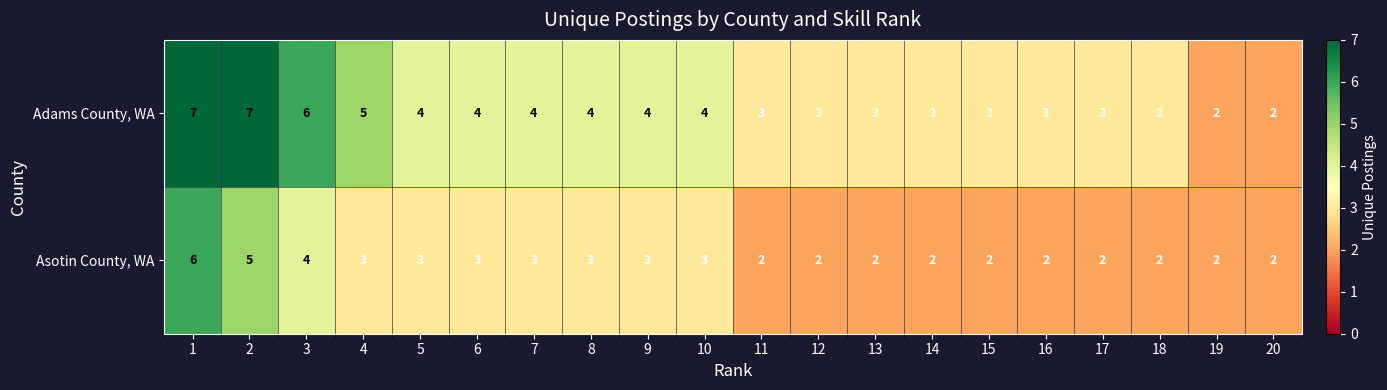

Count the number of data series in this chart.

2